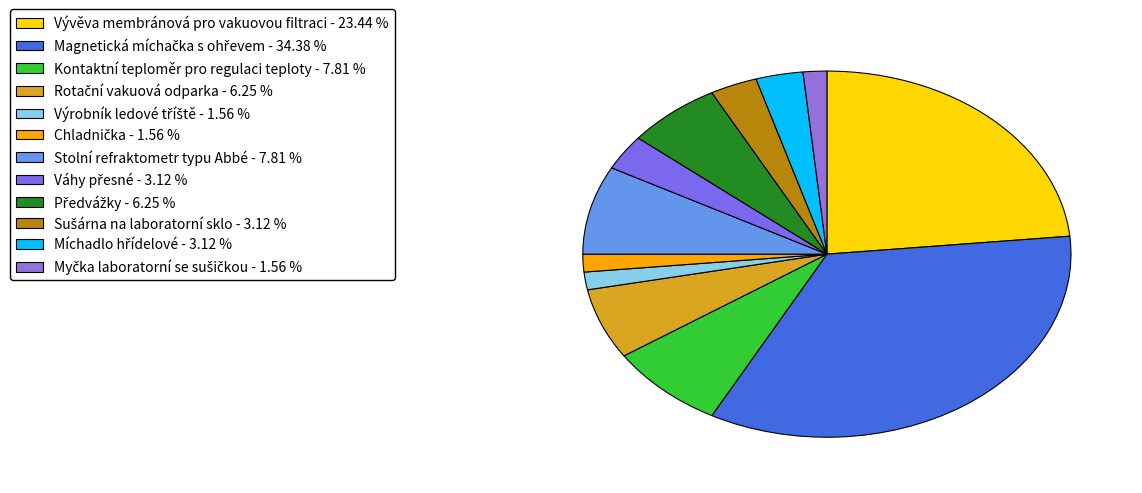

How many segments does this pie chart have?

12